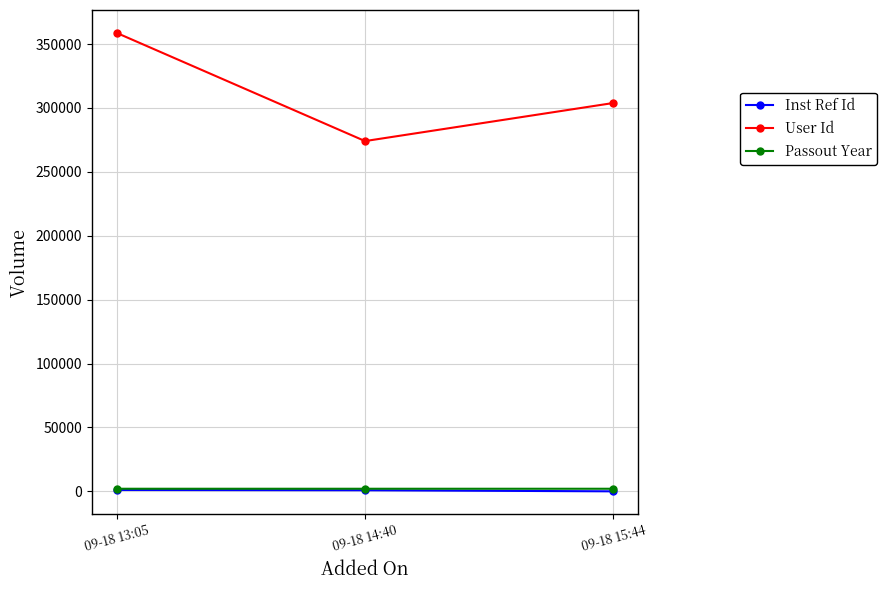

Which series has the largest total across all categories?

User Id